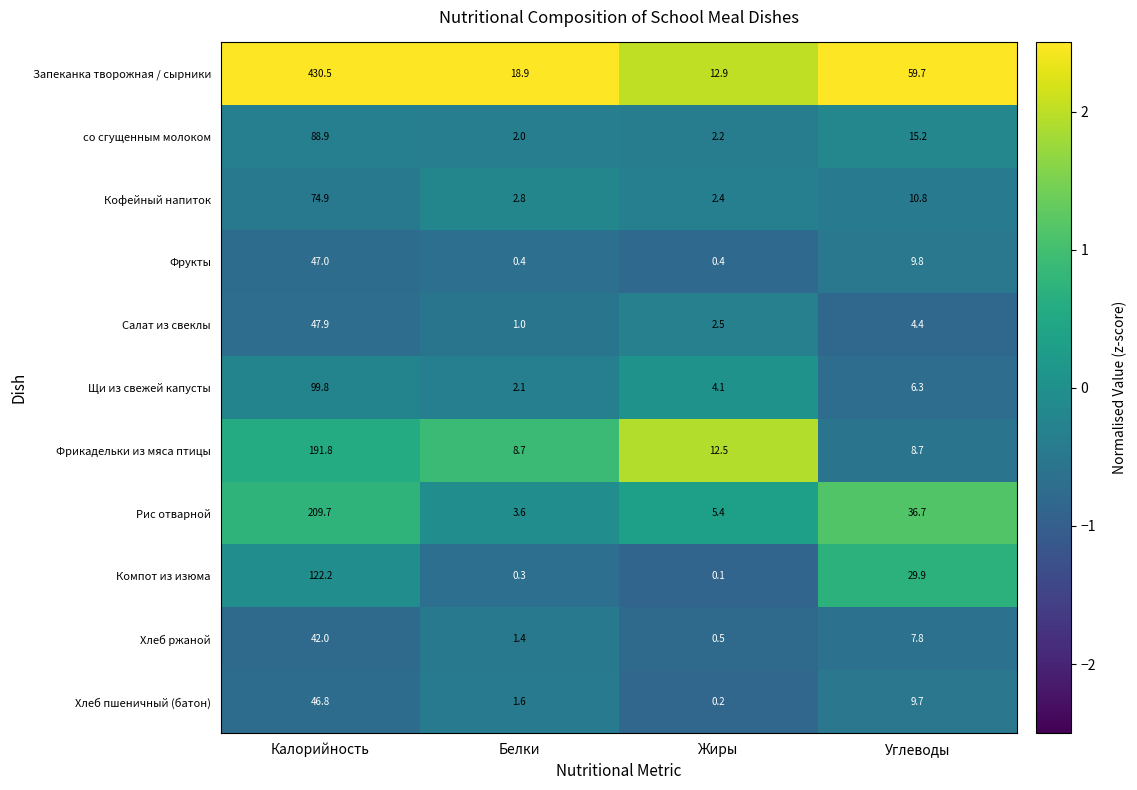

Is it true that Хлеб ржаной equals 0.9 at Жиры?

False